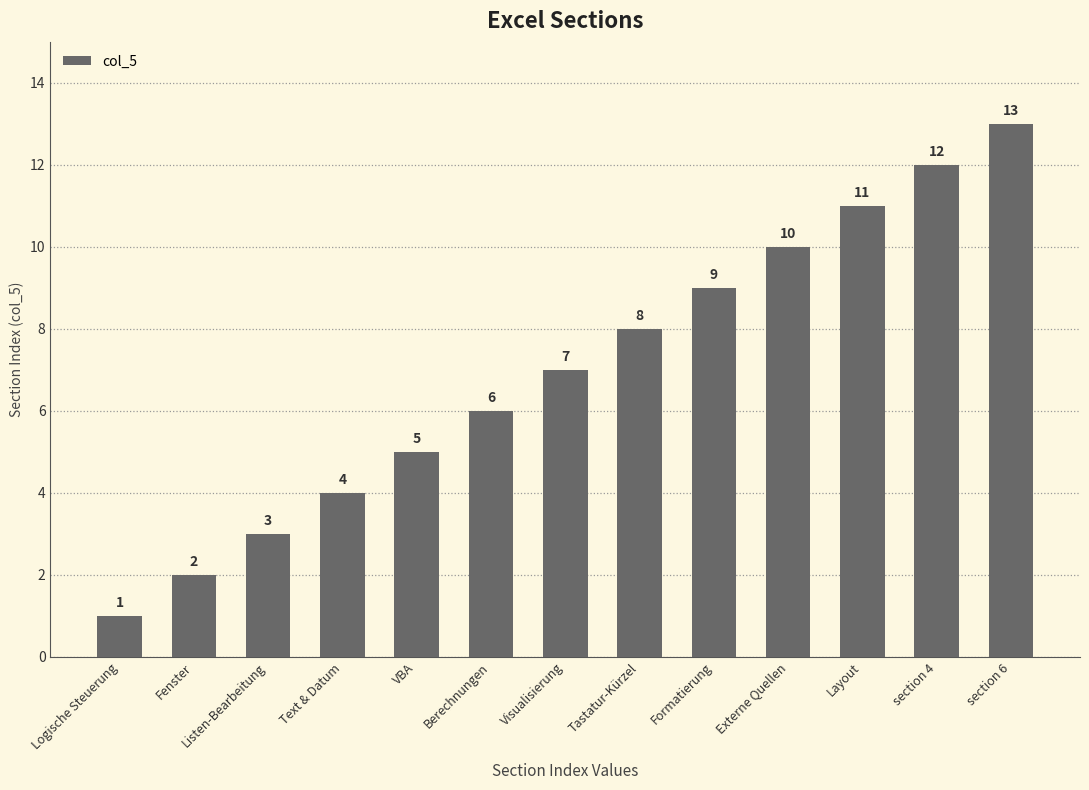

Rank the categories by value from highest to lowest.

section 6, section 4, Layout, Externe Quellen, Formatierung, Tastatur-Kürzel, Visualisierung, Berechnungen, VBA, Text & Datum, Listen-Bearbeitung, Fenster, Logische Steuerung